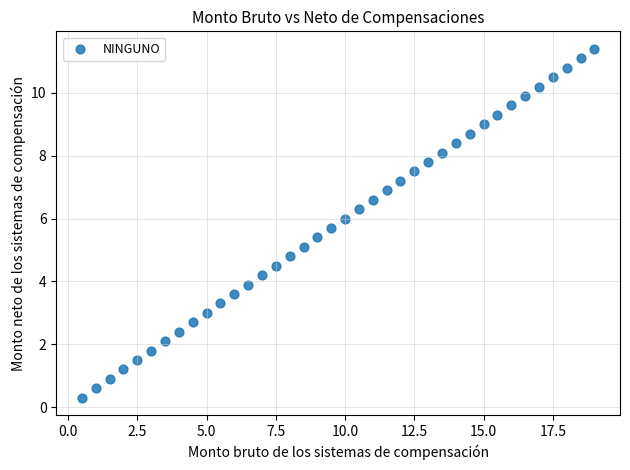

What is the range of Y values (max minus min)?

11.1